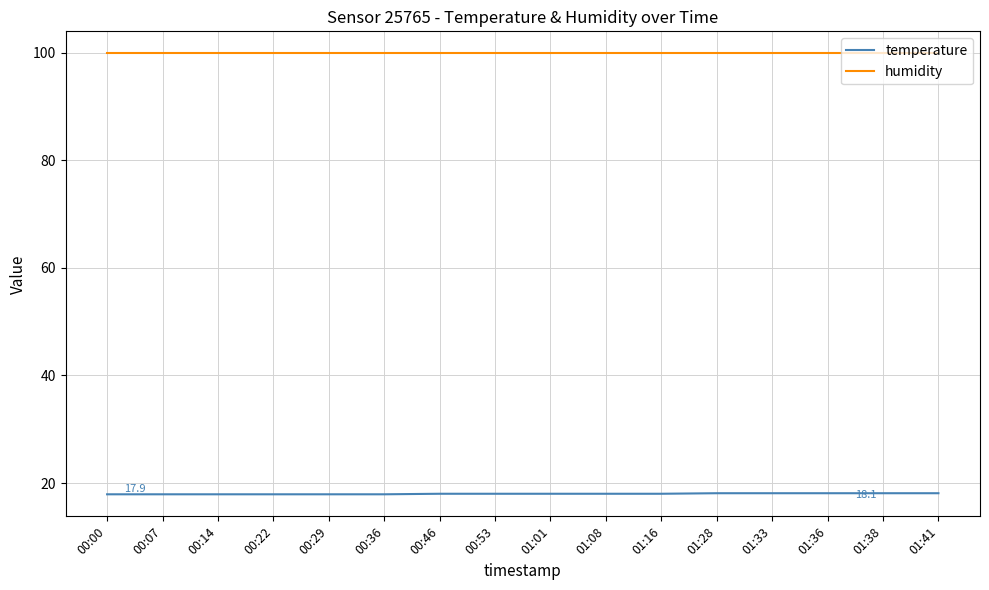

What position from the right is 00:36?

11